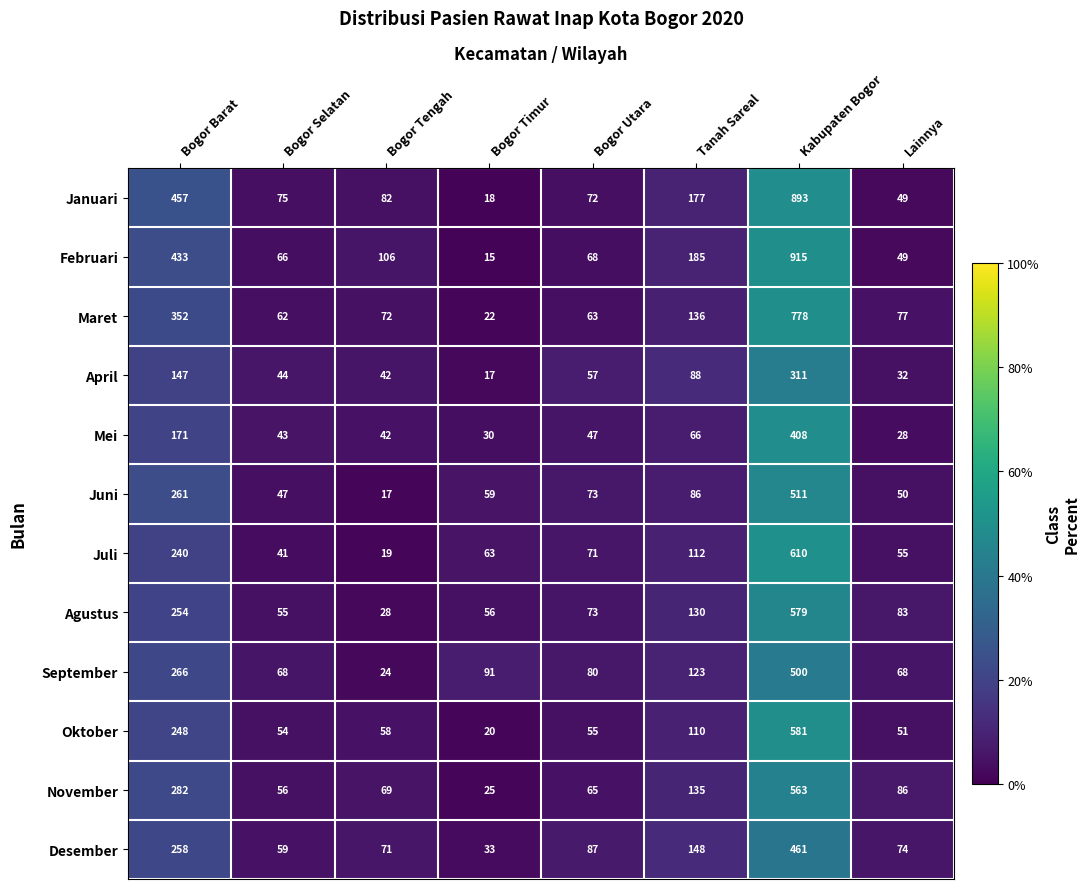

Count the number of data series in this chart.

12